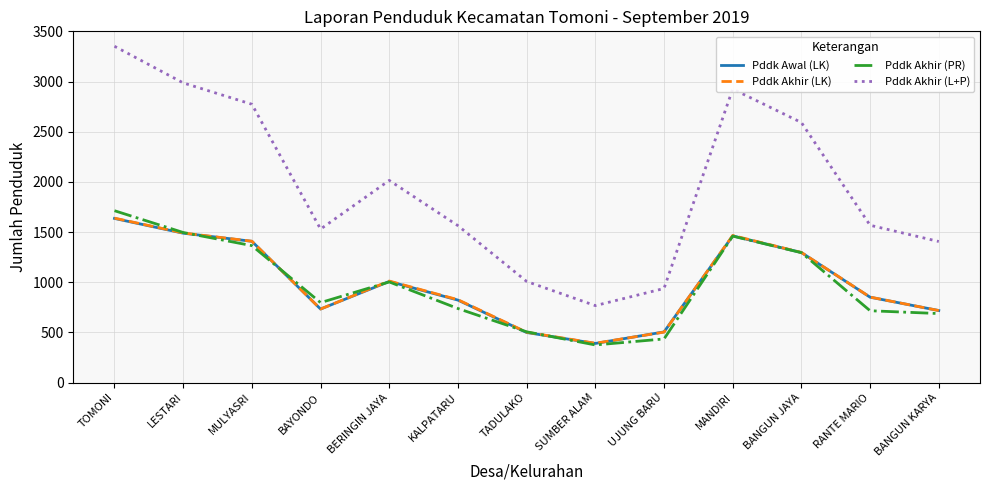

How many lines are shown in the chart?

4